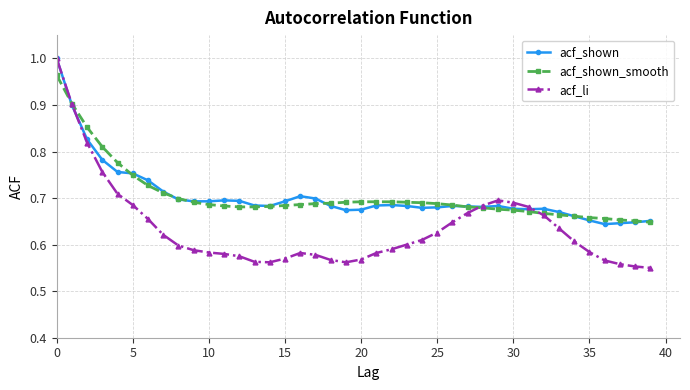

Which series has the widest spread of values?

acf_li